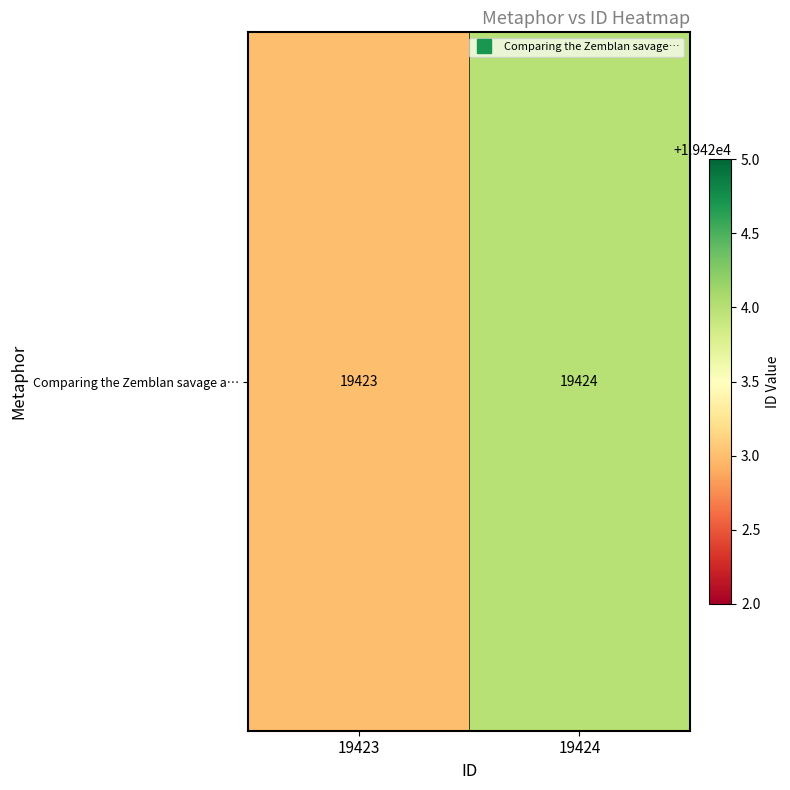

Is it true that the value at 19424 is 8714?

False